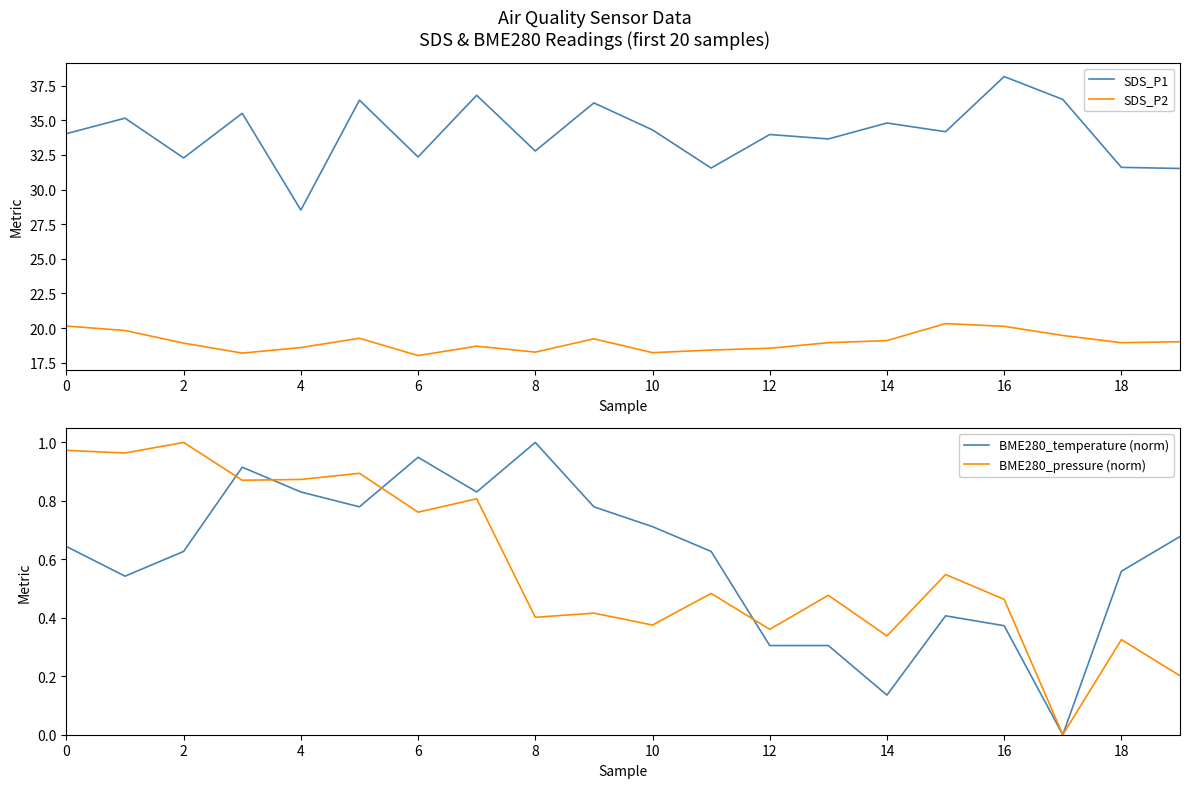

The BME280_pressure (norm) series shows 0.4 at 8. True or false?

True